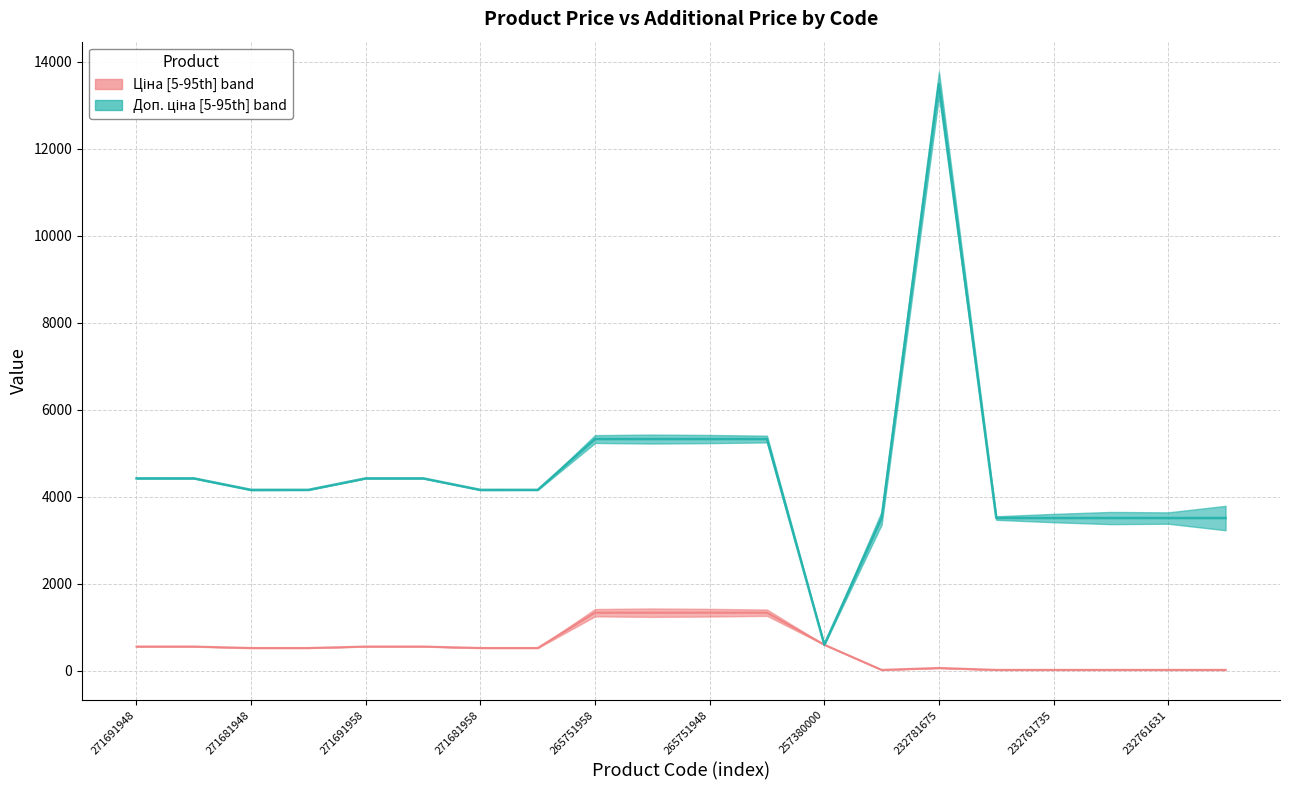

What is the difference between the second highest and second lowest values in the Доп. ціна series?

1816.9